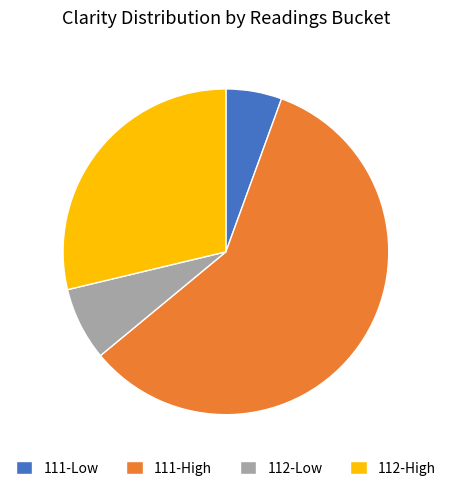

How many segments does this pie chart have?

4